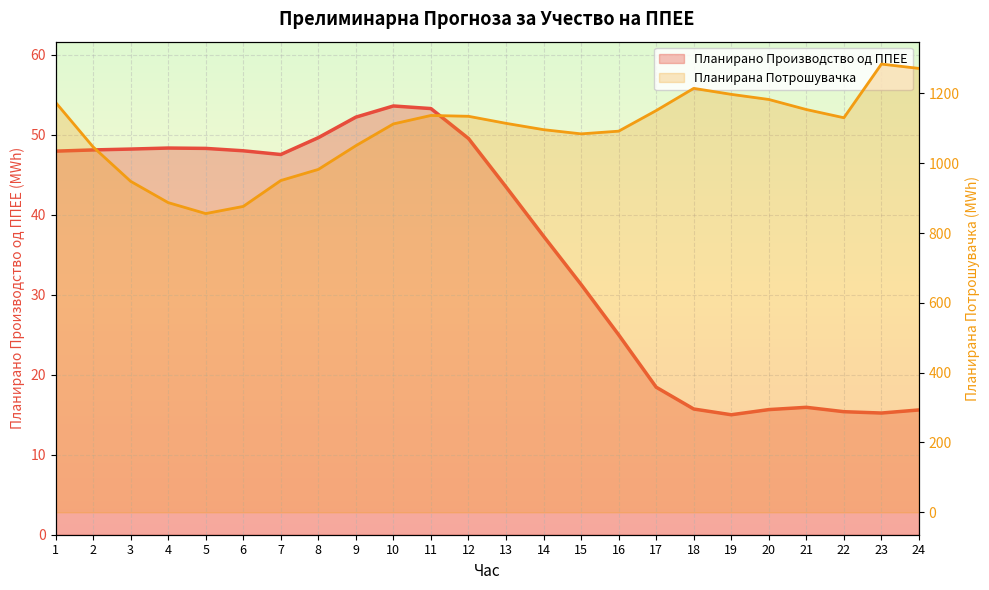

Which series changed the most between 5 and 17?

Планирана Потрошувачка